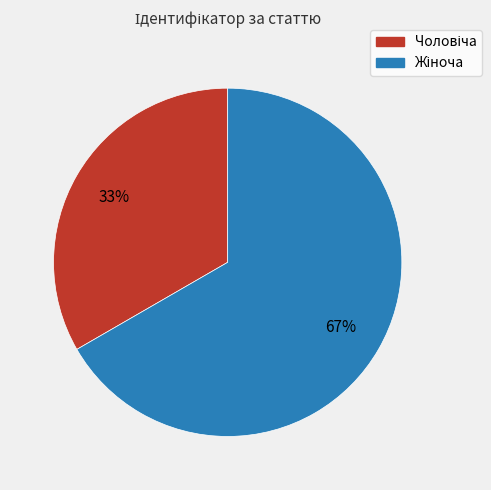

To the nearest percent, what is the average slice percentage?

50%